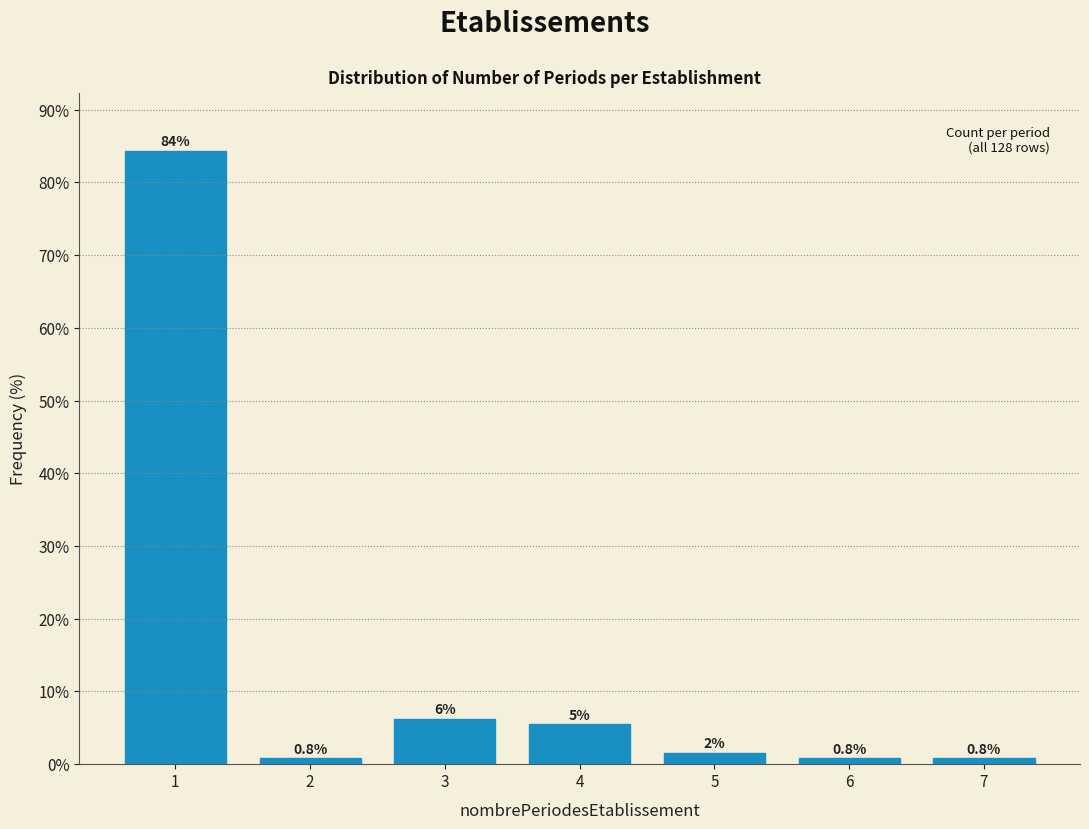

What is the value of the 2nd bar from the left?

0.8